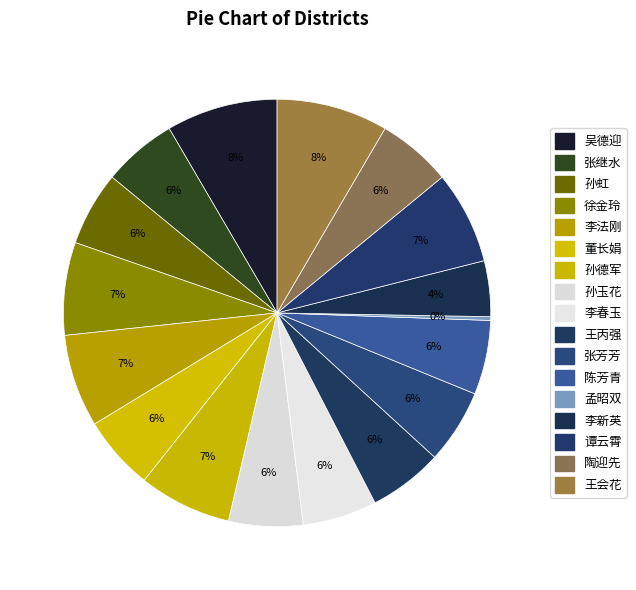

Count the number of slices in the pie.

17